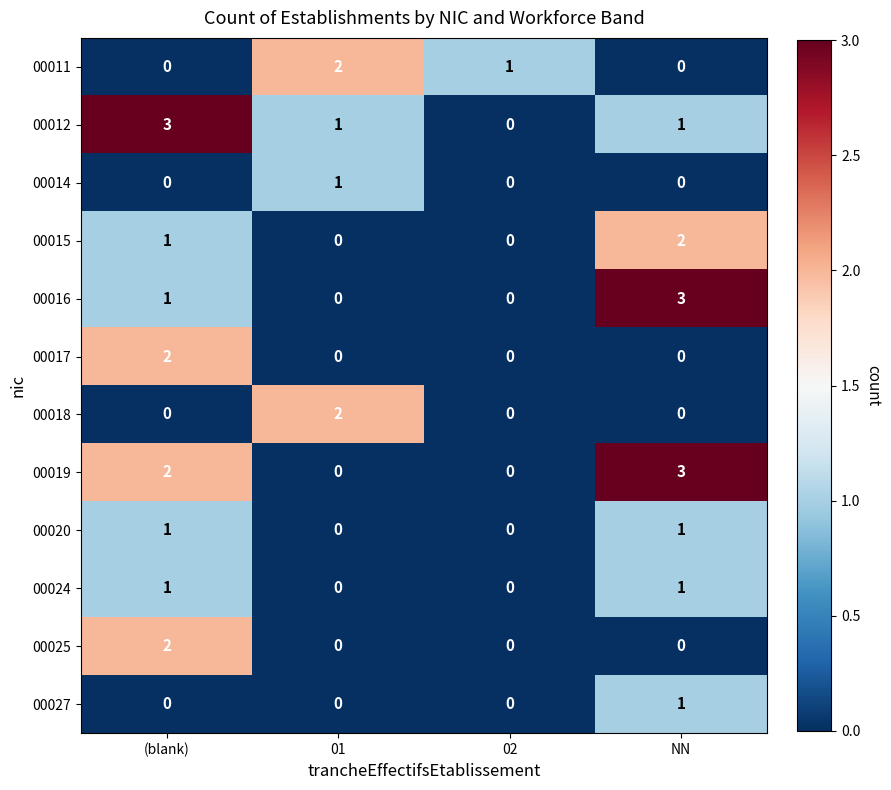

What is the total value across all series at 01?

6